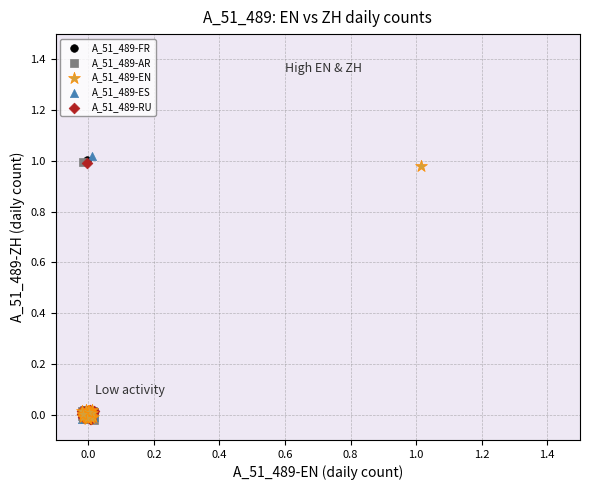

Which series has the widest spread of Y values?

A_51_489-ES